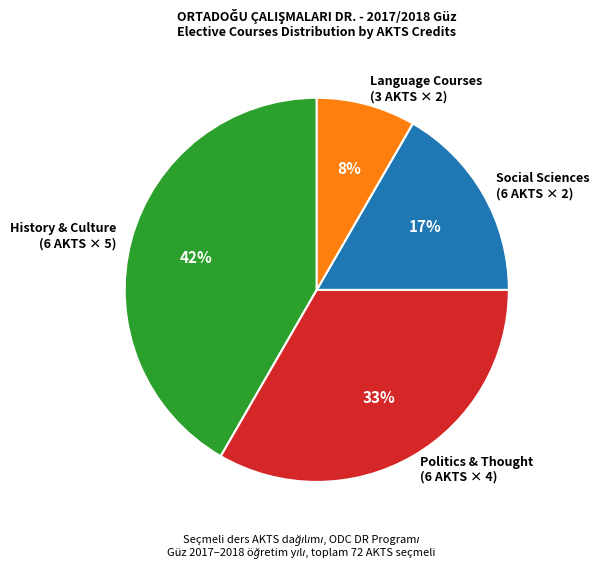

Does any single category account for the majority?

No